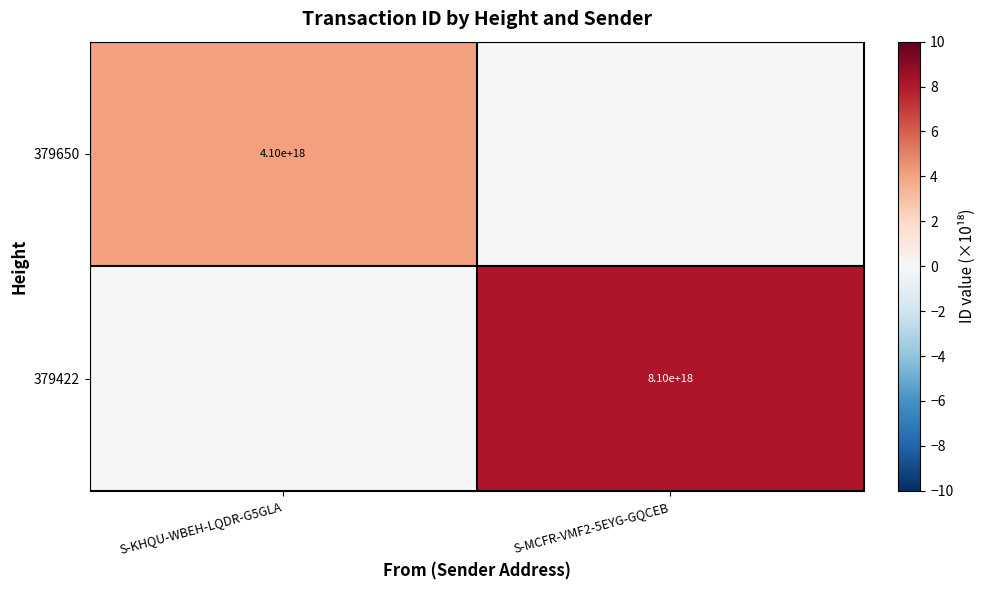

True or false: 379650 has a value of 4100000000000000000 at S-KHQU-WBEH-LQDR-G5GLA.

True